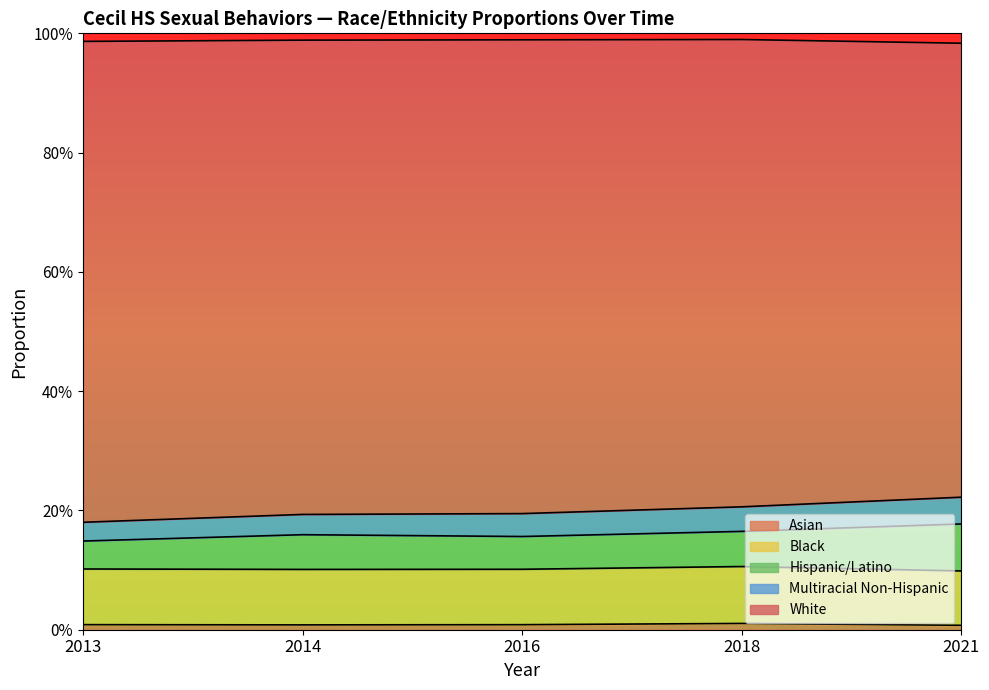

What are all the series names shown in the legend?

Asian, Black, Hispanic/Latino, Multiracial Non-Hispanic, White